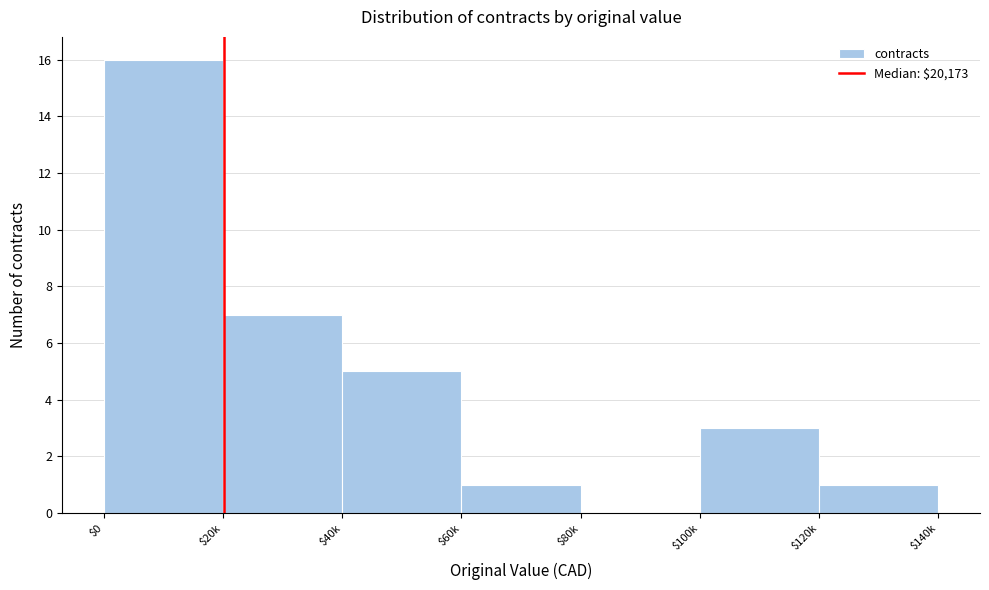

What is the maximum value shown in the chart?

16